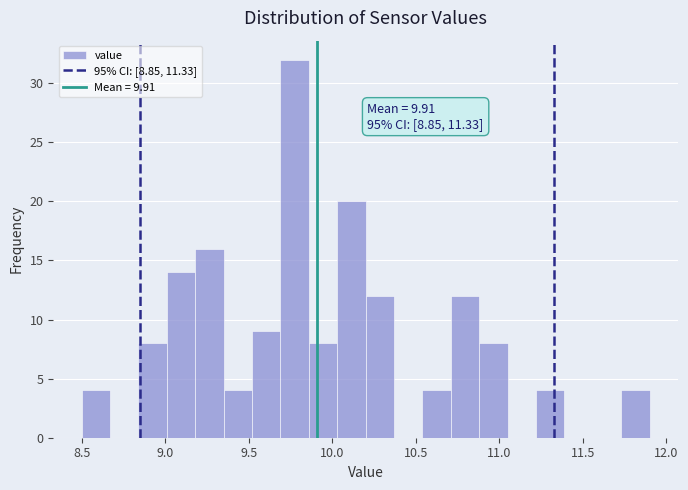

Around what value on the x-axis is the tallest bar? Give the approximate position of its centre, as read against the axis.

9.80